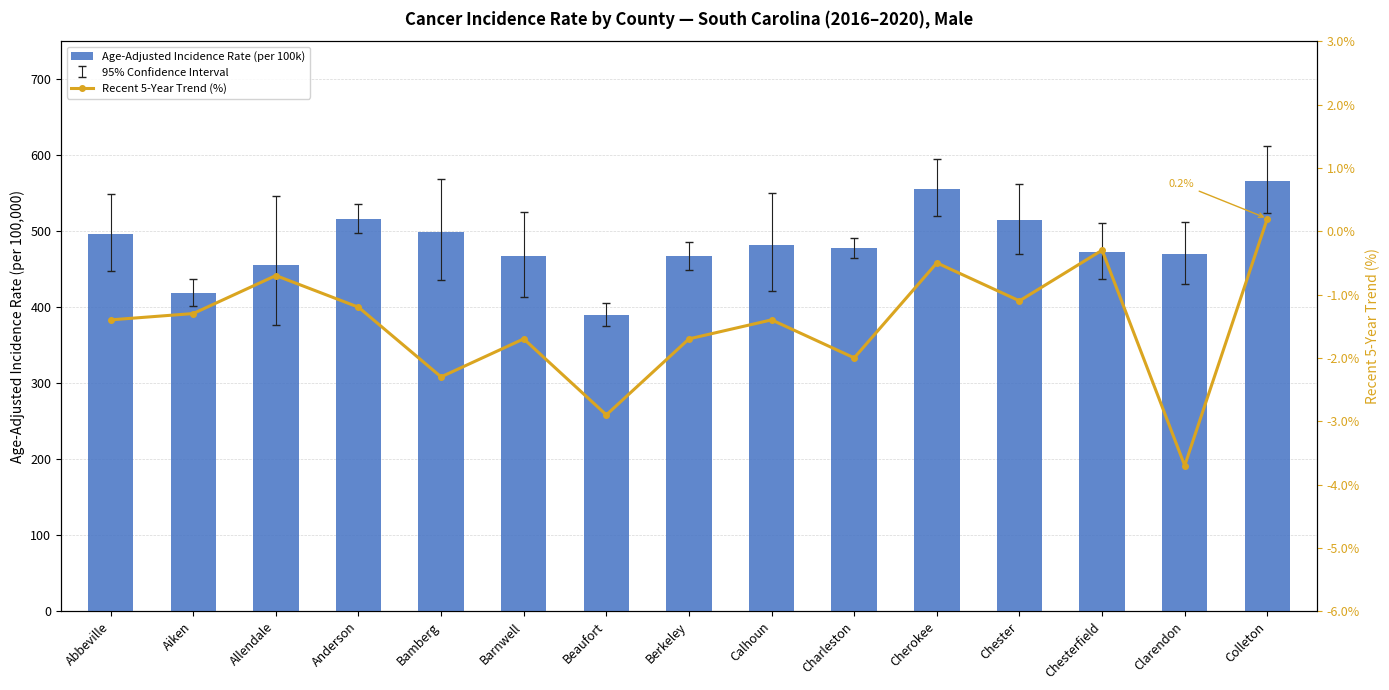

At Calhoun, list the series in order from largest to smallest.

Age-Adjusted Incidence Rate (per 100k), Recent 5-Year Trend (%)